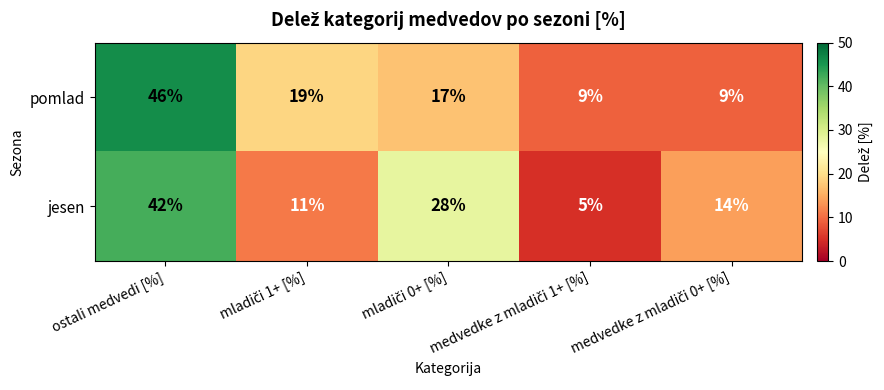

True or false: pomlad has a value of 63 at ostali medvedi [%].

False